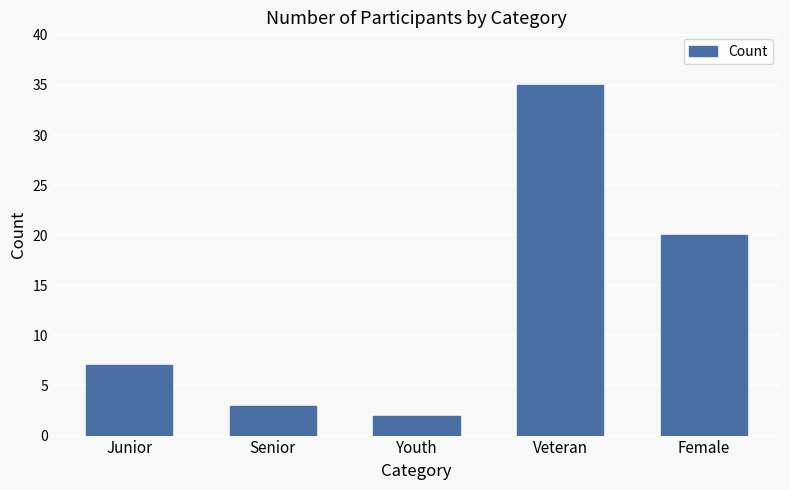

Which label corresponds to the smallest value in the chart?

Youth